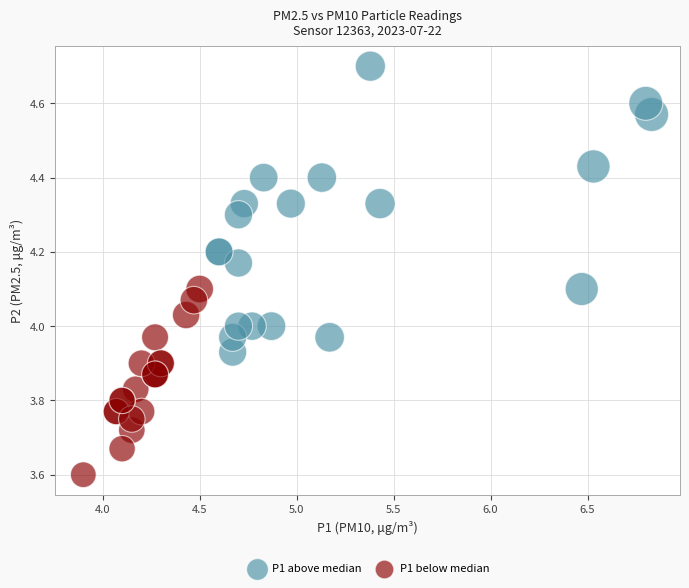

Which series contains the lowest Y value?

P1 below median